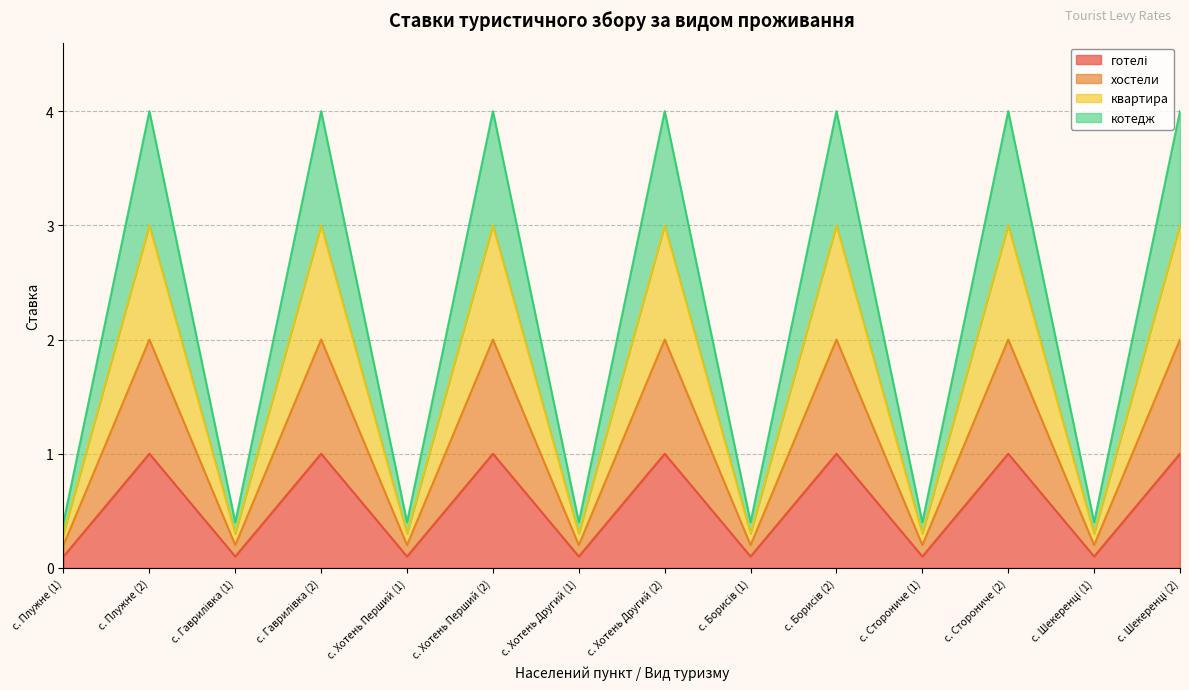

In хостели, how many points are higher than both neighbors (excluding endpoints)?

6